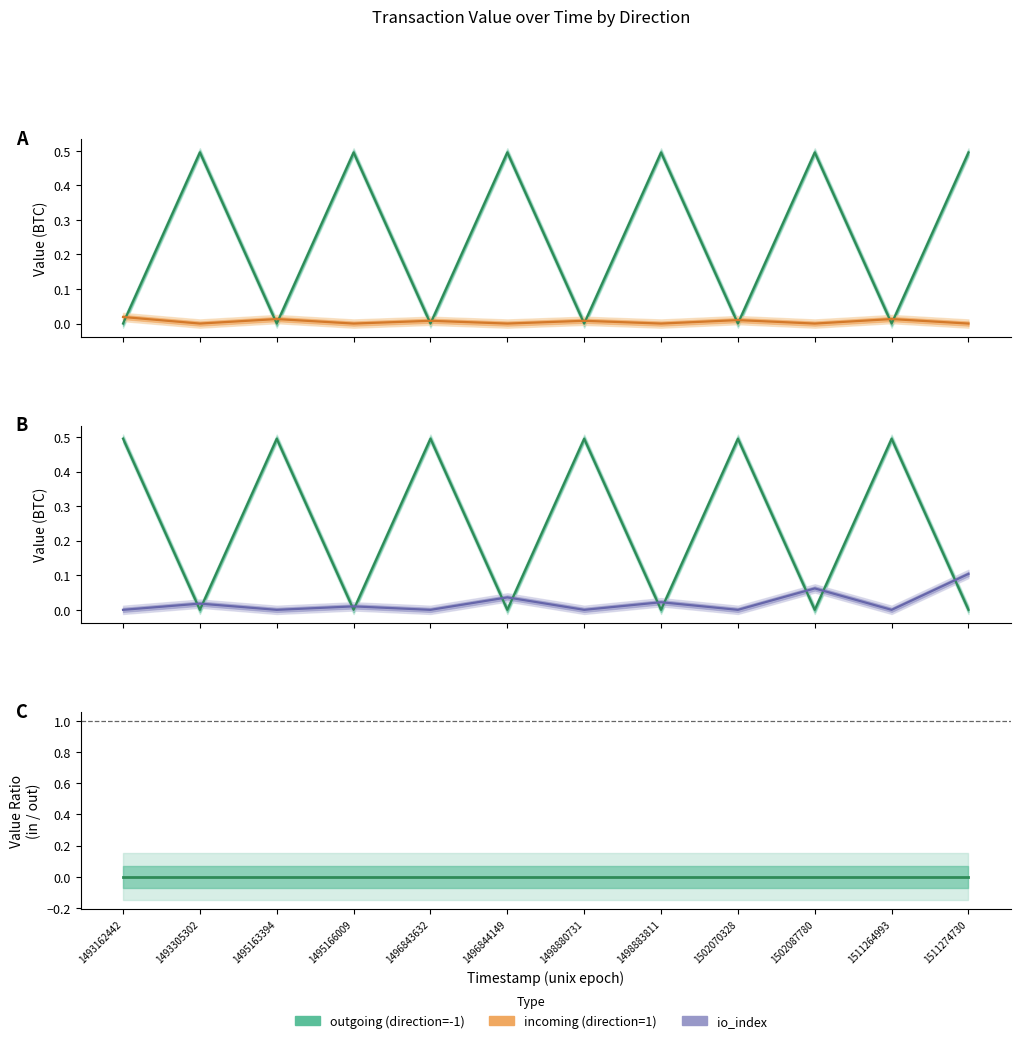

Which label corresponds to the largest value in the chart?

1493305302